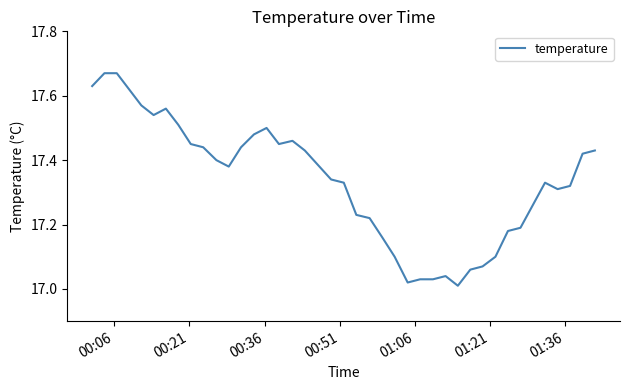

What is the difference between the maximum and minimum values?

0.7